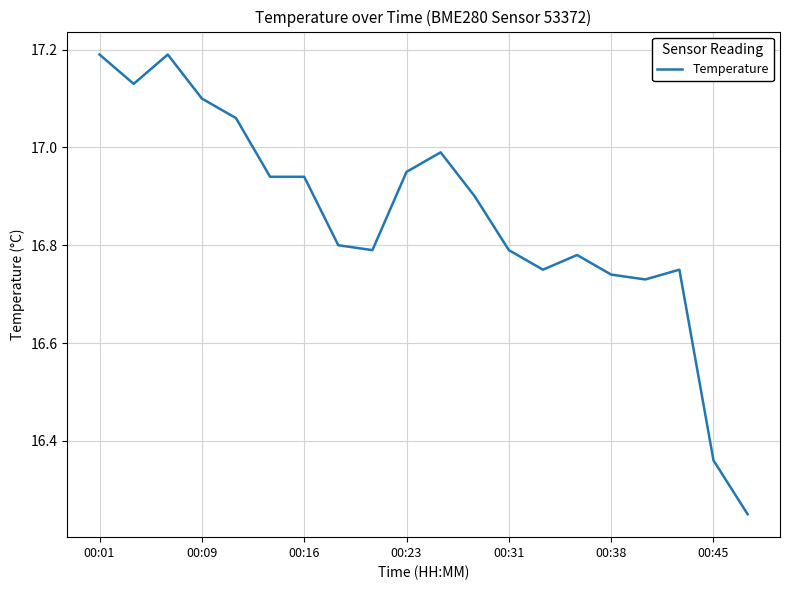

What is the difference between the maximum and minimum values?

0.9